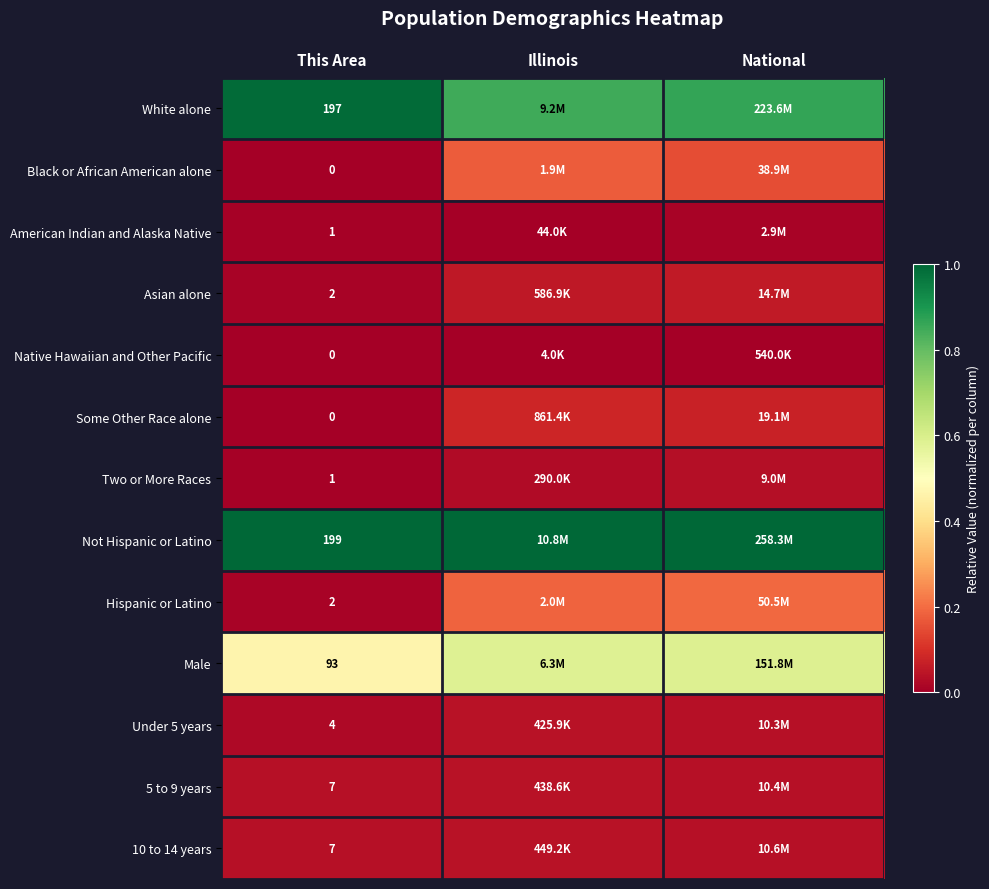

List the series in order of their peak value, lowest first.

Native Hawaiian and Other Pacific, American Indian and Alaska Native, Two or More Races, Under 5 years, 5 to 9 years, 10 to 14 years, Asian alone, Some Other Race alone, Black or African American alone, Hispanic or Latino, Male, White alone, Not Hispanic or Latino